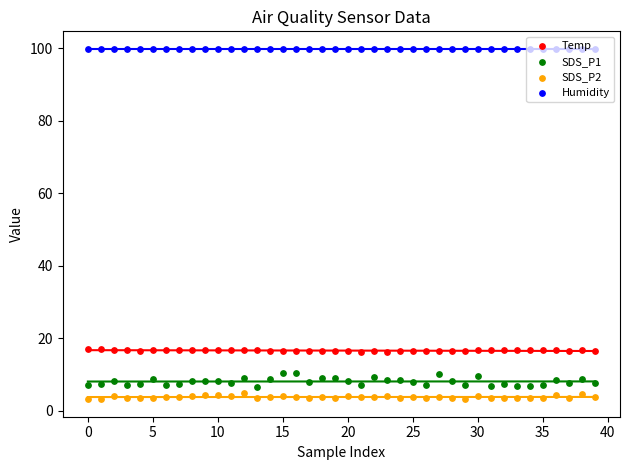

Which series has the largest total across all categories?

Humidity